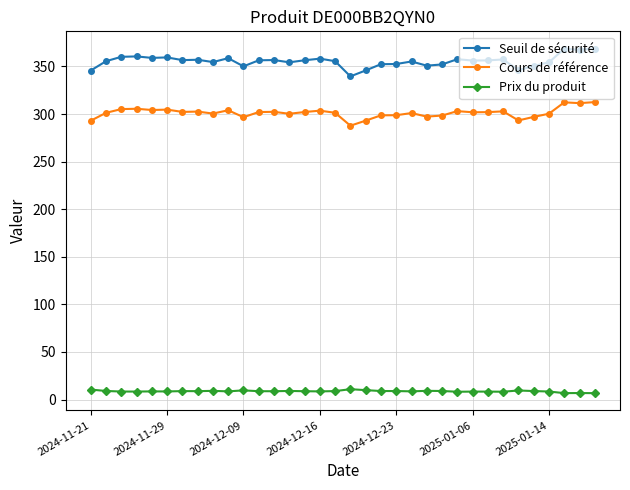

Rank the series by their average value, from highest to lowest.

Seuil de sécurité, Cours de référence, Prix du produit